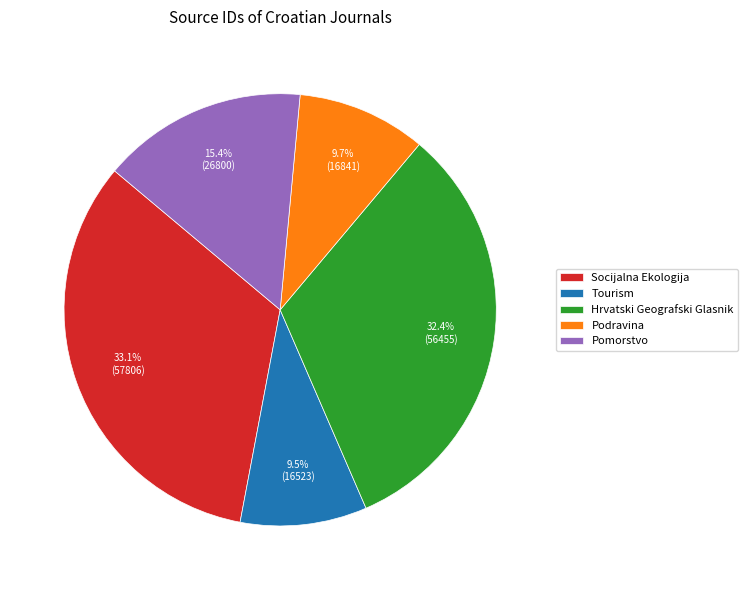

Between Pomorstvo and Socijalna Ekologija, which is larger?

Socijalna Ekologija